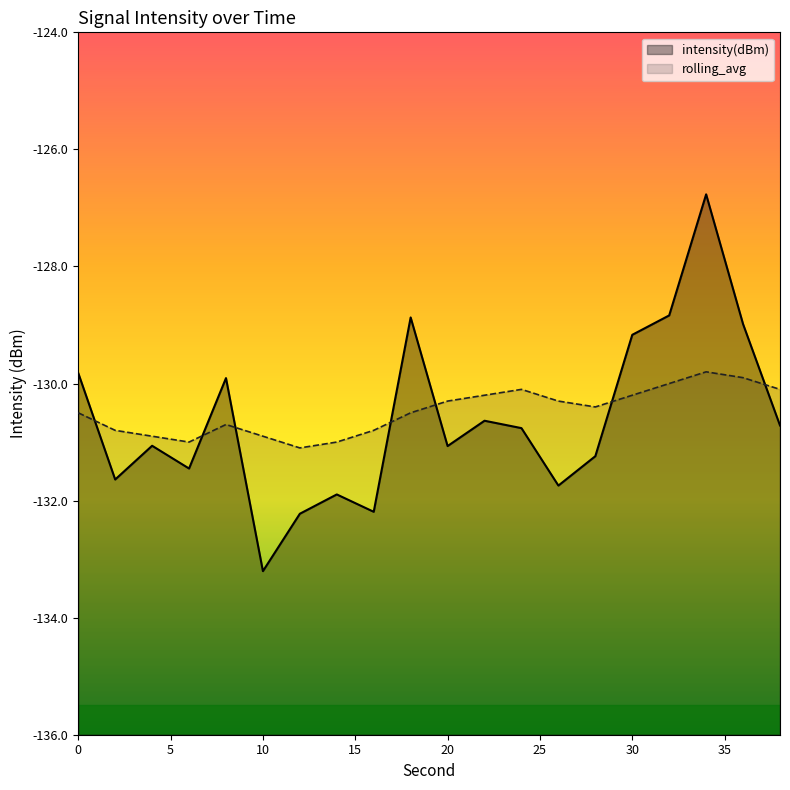

Which series changed the most between 0 and 28?

intensity(dBm)